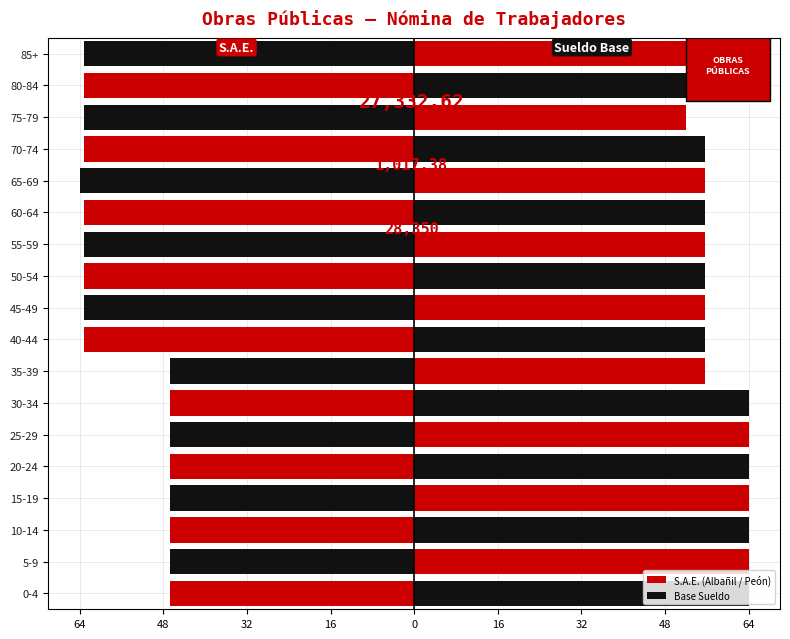

Is it true that Base Sueldo equals 38.3 at 30-34?

False